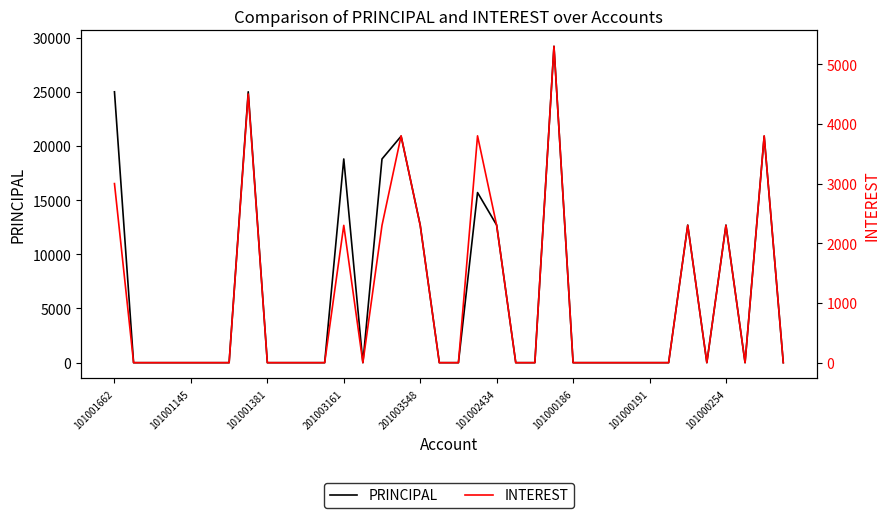

Which series has the largest total across all categories?

PRINCIPAL